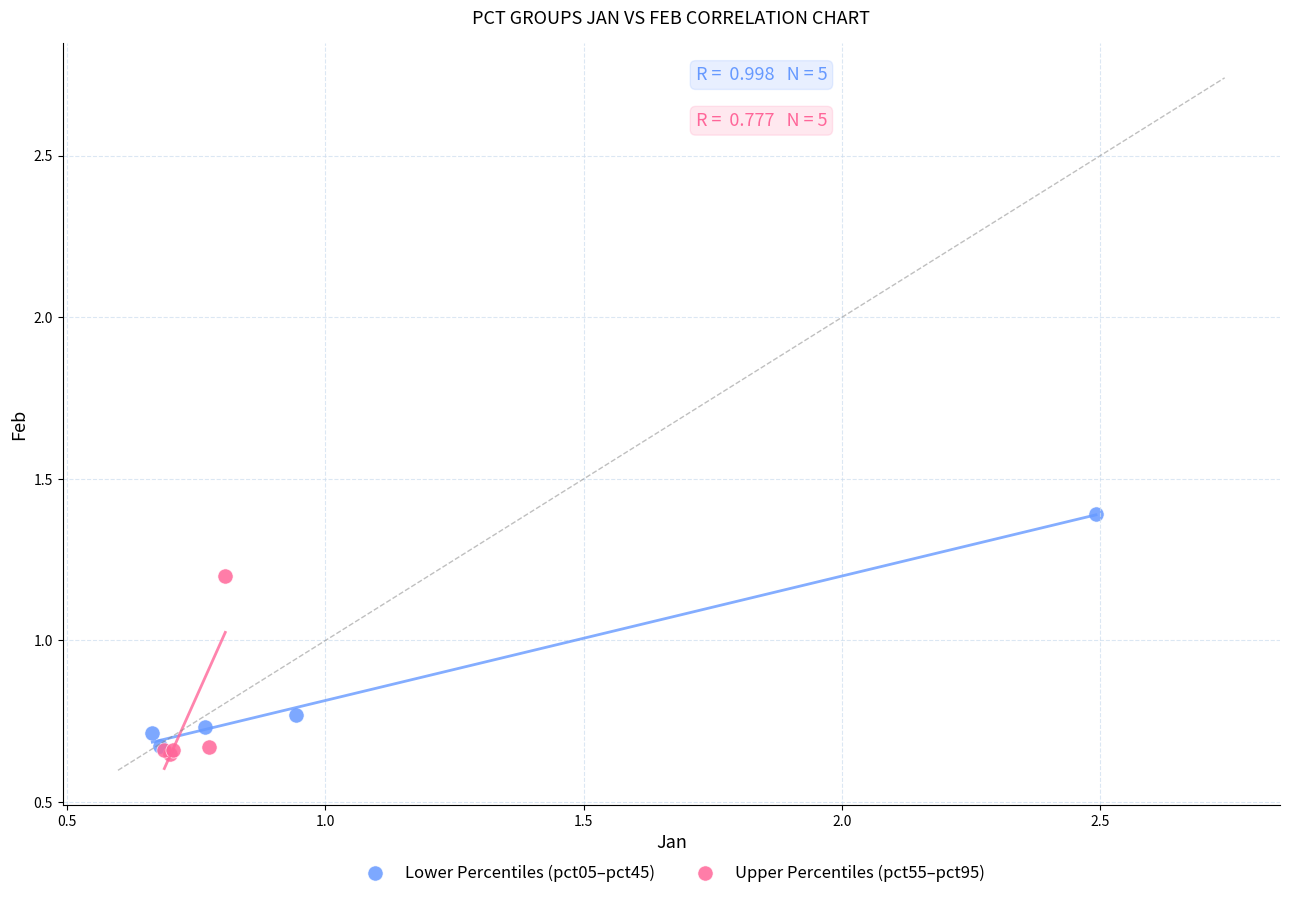

Which series has the largest Y range (max minus min)?

Lower Percentiles (pct05–pct45)